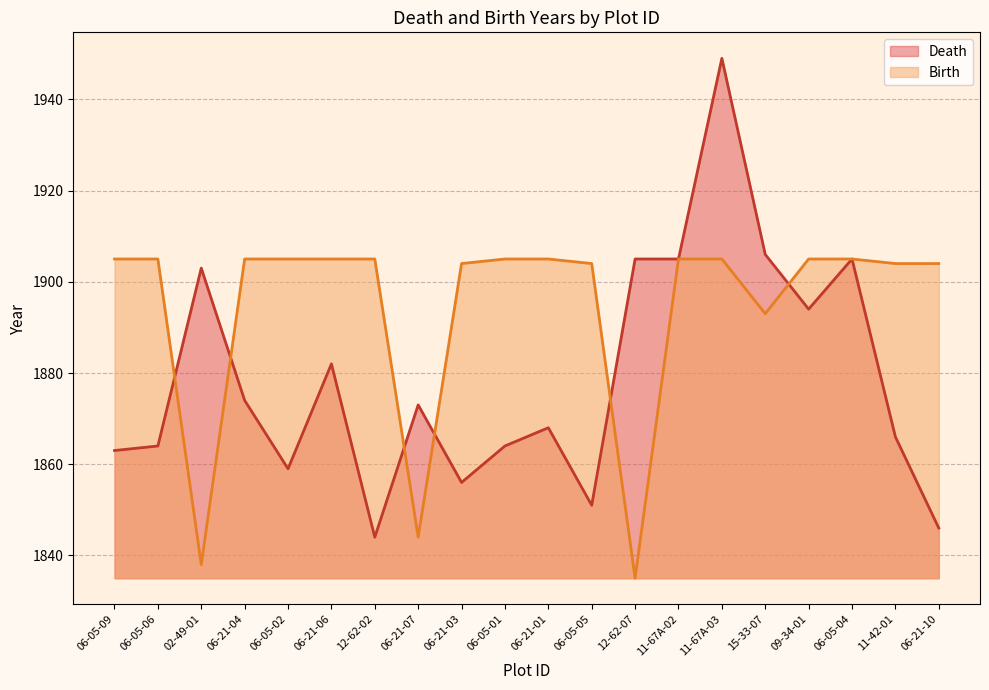

True or false: Death and Birth intersect in this chart.

True